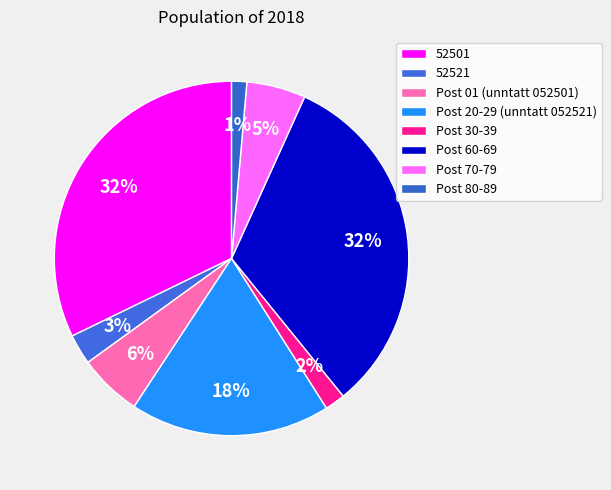

How many slices are in this pie chart?

8